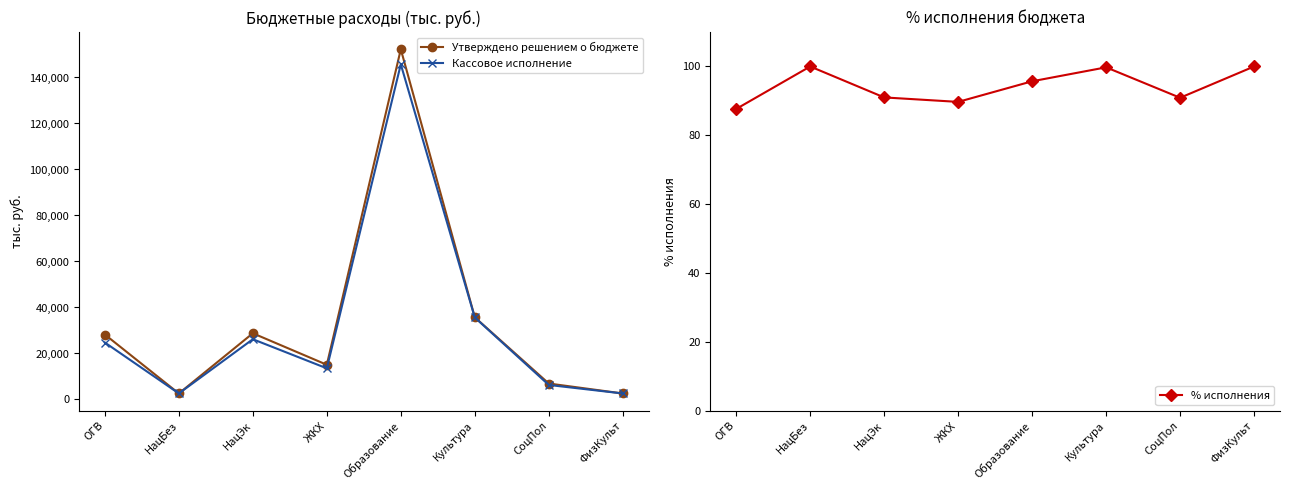

Reading right to left, list all the values displayed in this chart.

Утверждено решением о бюджете: 2612.1	6942.6	35738.4	152276.8	15092.5	28787.3	2620.1	28244.1
Кассовое исполнение: 2612.1	6311.8	35649.7	145728.4	13538.9	26200.3	2620.1	24758.3
% исполнения: 100.0	90.9	99.8	95.7	89.7	91.0	100.0	87.7